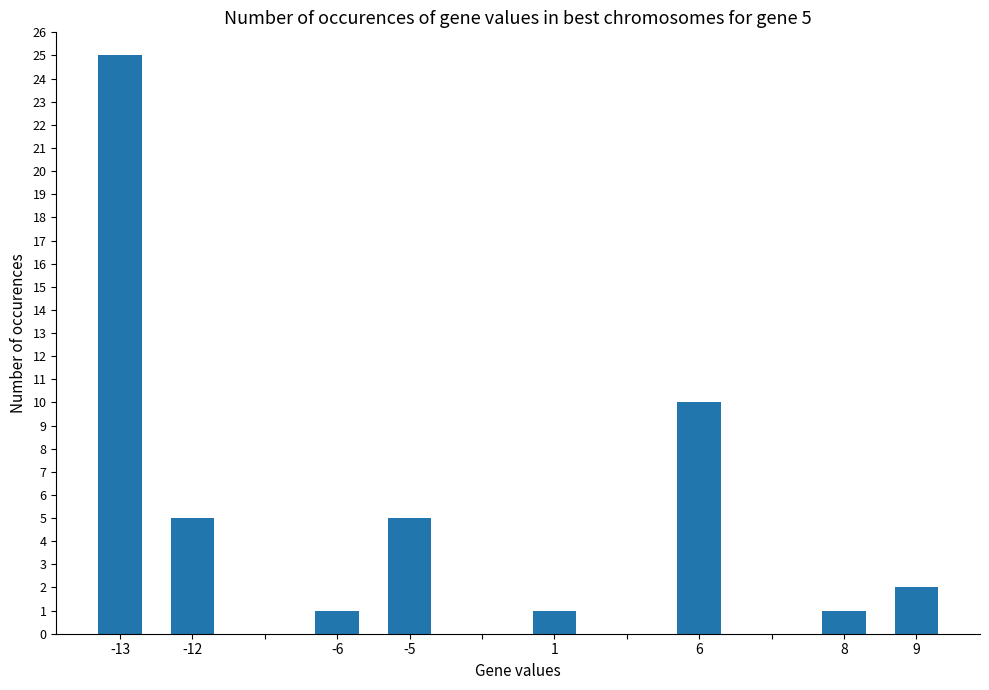

Reading left to right, extract all data points from this chart.

25	5	0	1	5	0	1	0	10	0	1	2